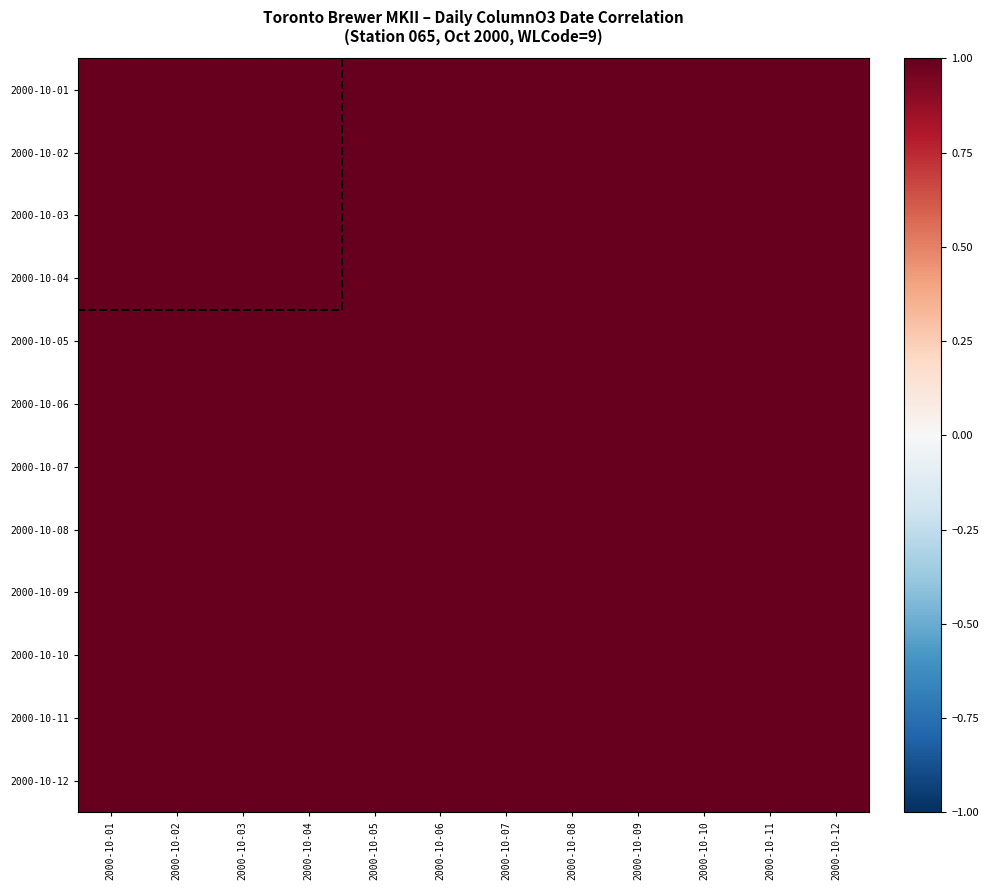

Which has a higher value, 2000-10-06 or 2000-10-10?

2000-10-06